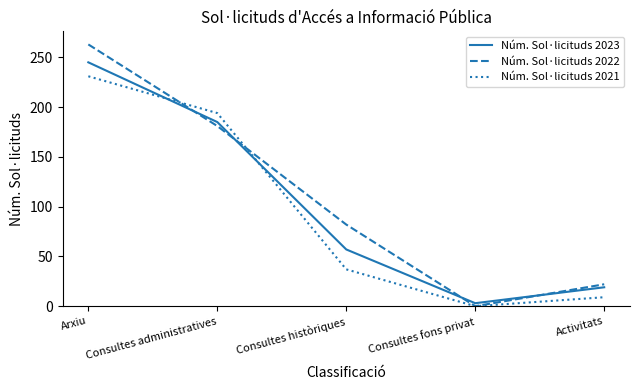

How many lines are shown in the chart?

3